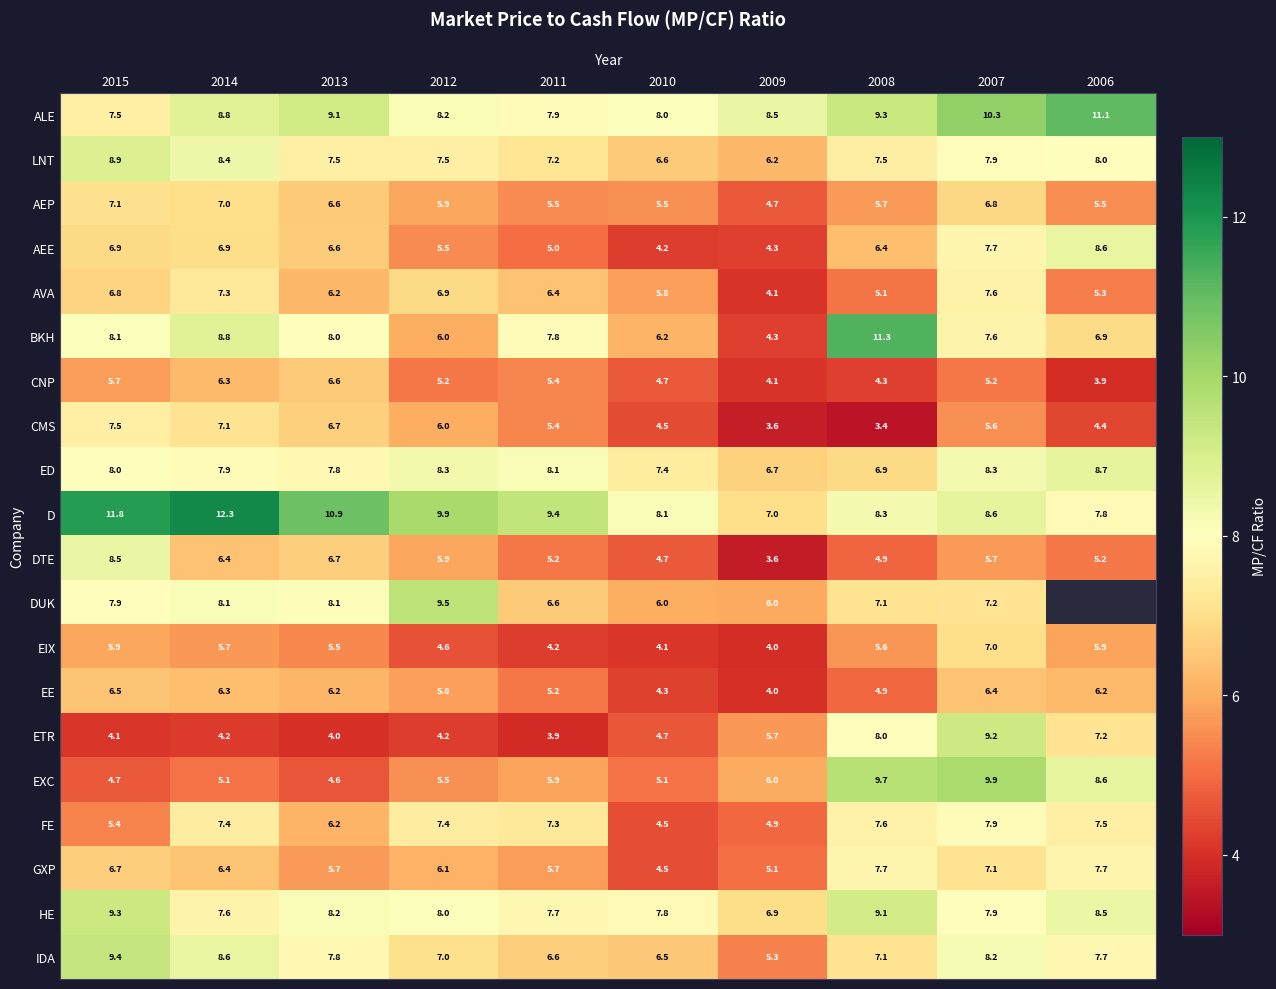

The value of DUK at 2013 is 8.1. True or false?

True